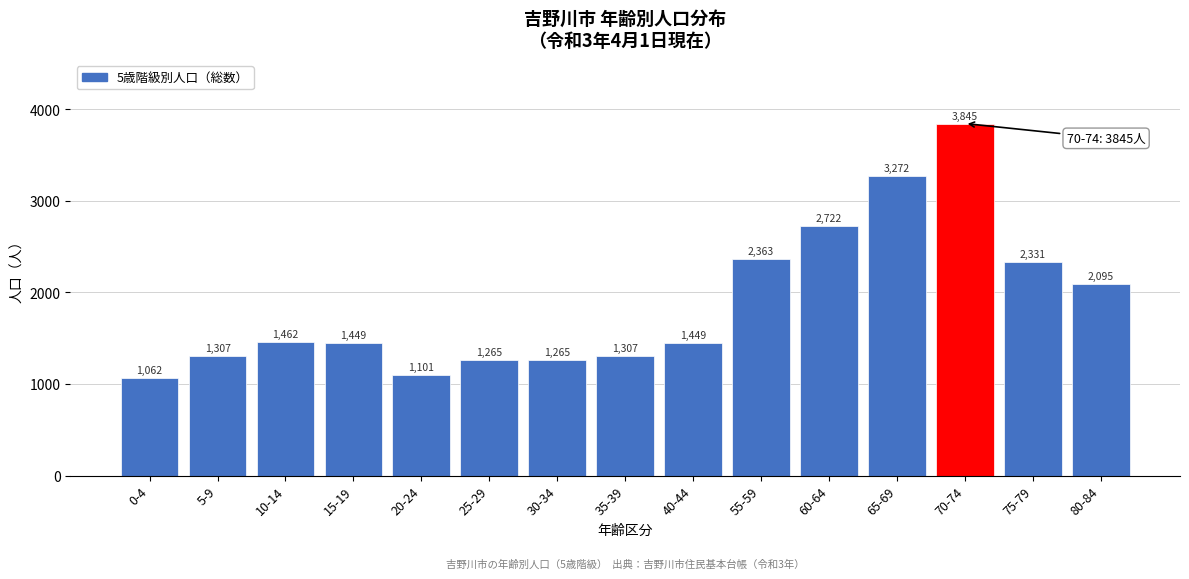

Reading left to right, extract all data points from this chart.

1062	1307	1462	1449	1101	1265	1265	1307	1449	2363	2722	3272	3845	2331	2095